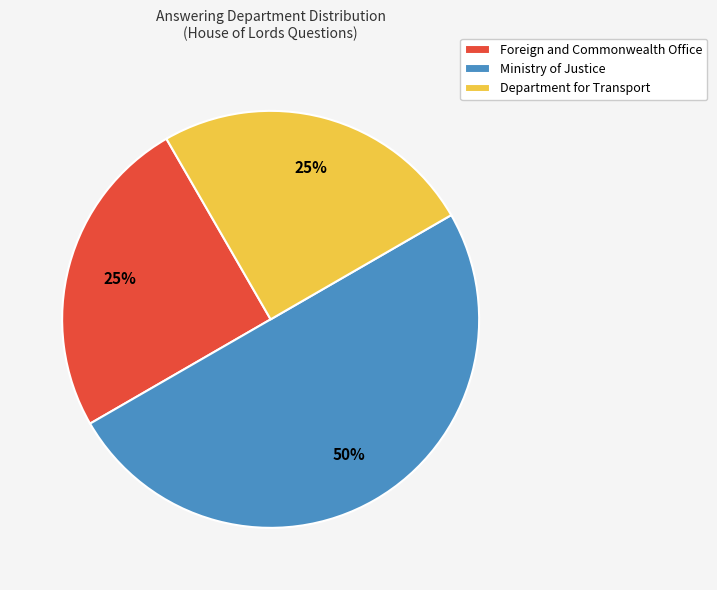

Which slice is the largest?

Ministry of Justice